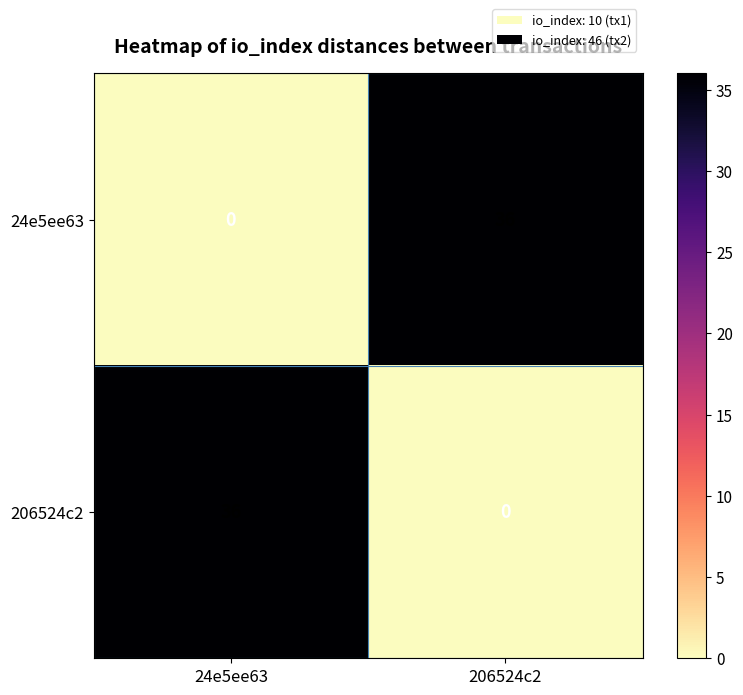

What is the spread (max minus min) of values at 24e5ee63?

36